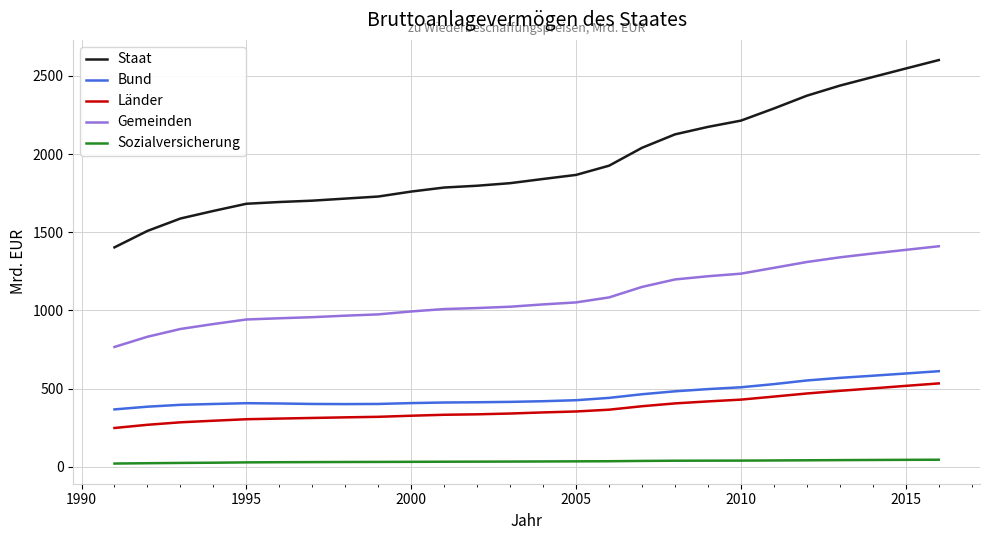

Which series has the largest total across all categories?

Staat